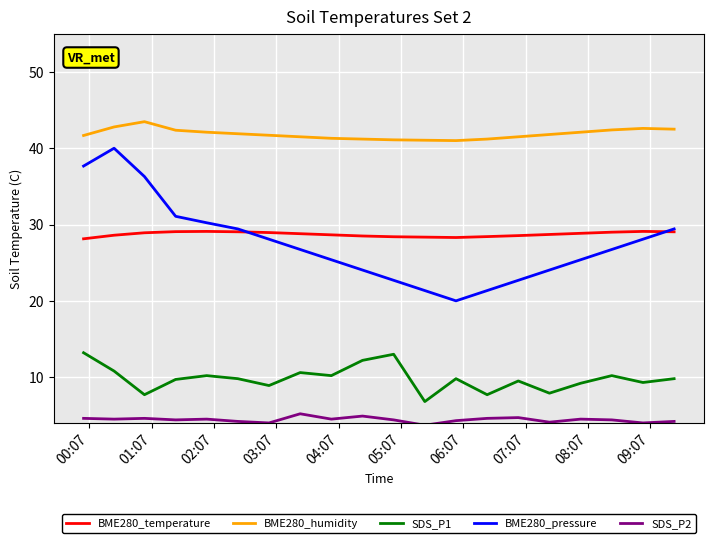

True or false: SDS_P2 and SDS_P1 intersect in this chart.

False